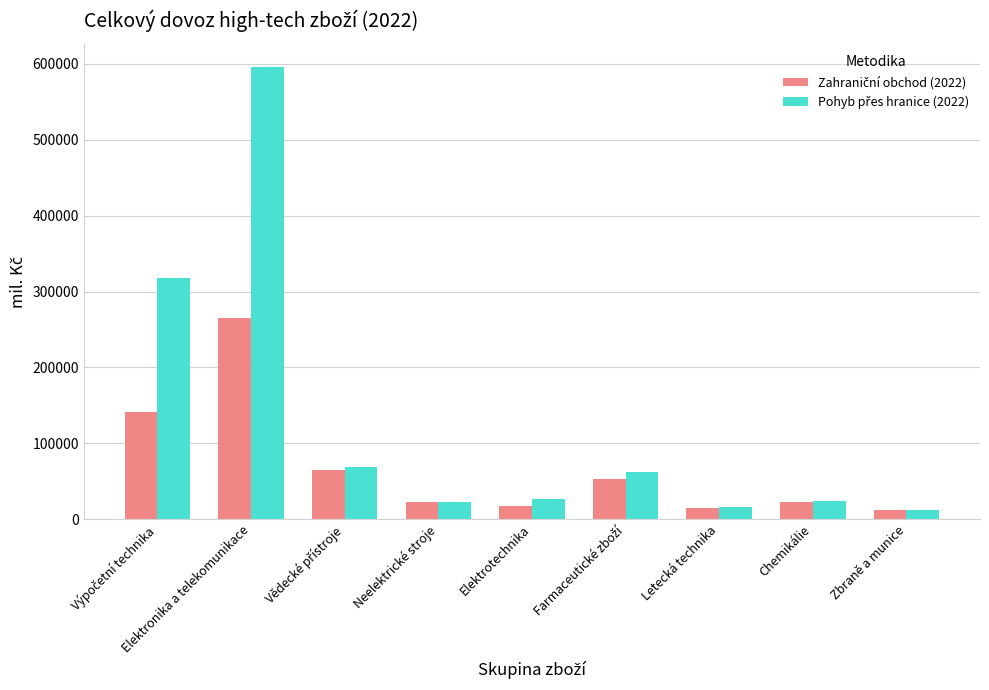

Are the bars horizontal?

No